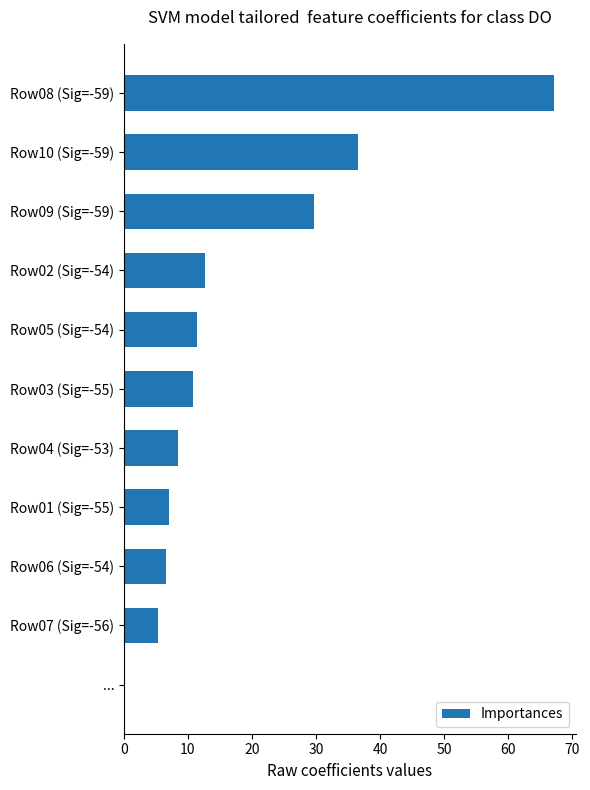

The chart shows a value of 5.6 at Row05 (Sig=-54). True or false?

False